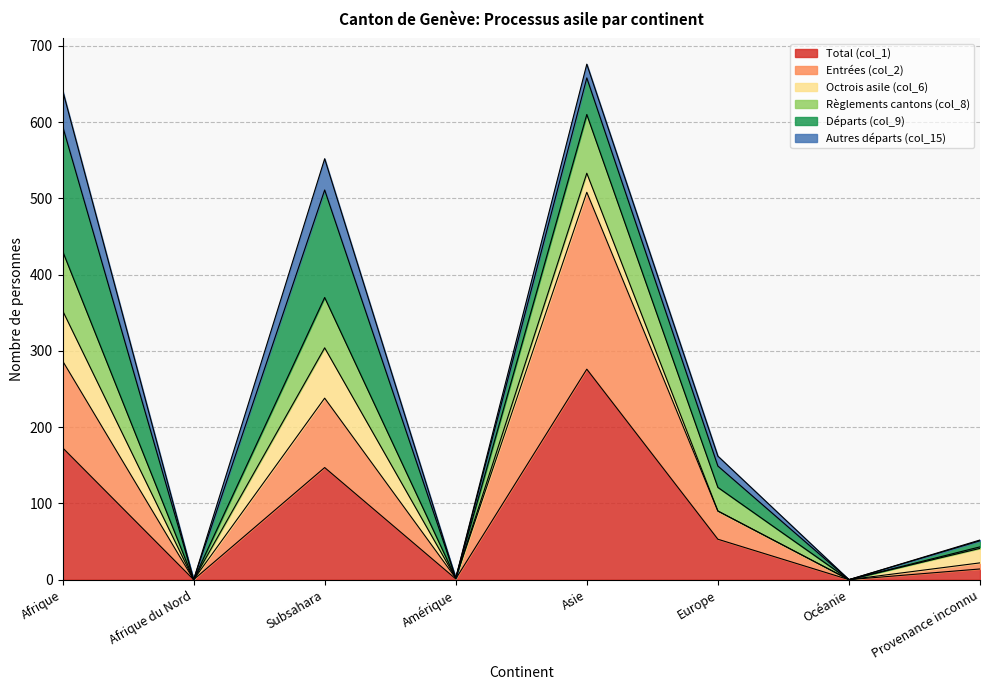

Which category has the highest value in the Entrées (col_2) series?

Asie